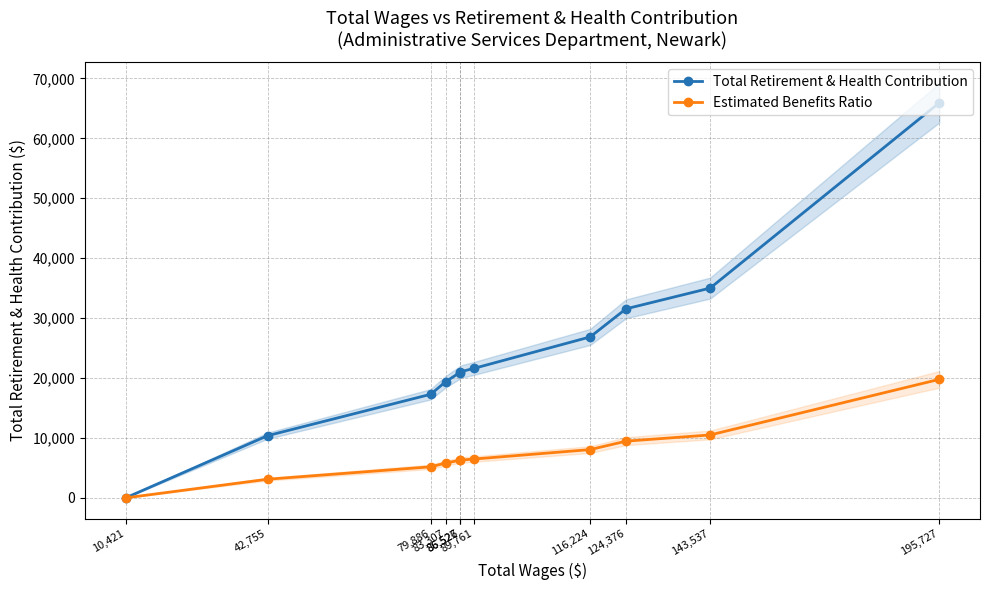

What is the difference between the second highest and second lowest values in the Total Retirement & Health Contribution series?

24630.0